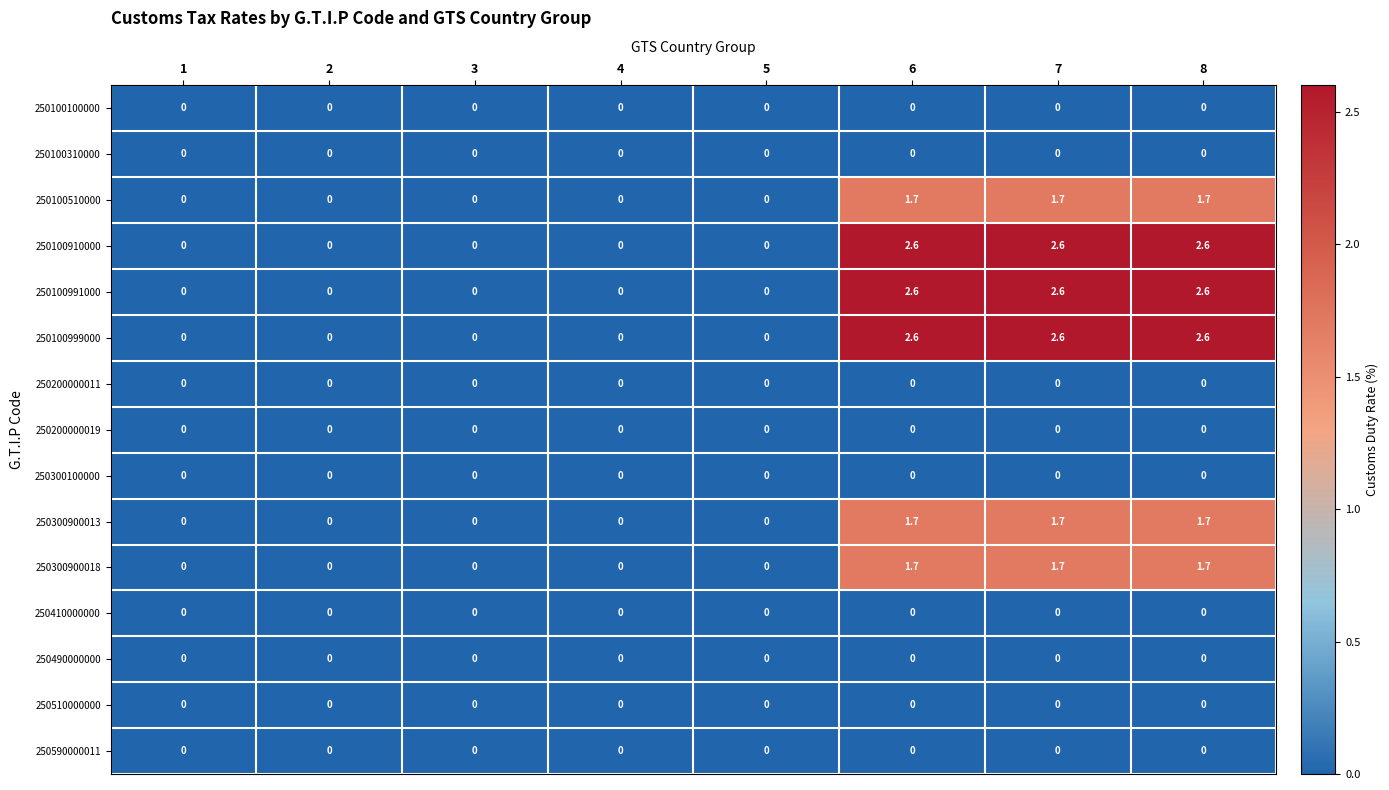

What is the difference between the highest and lowest values at 6?

2.6